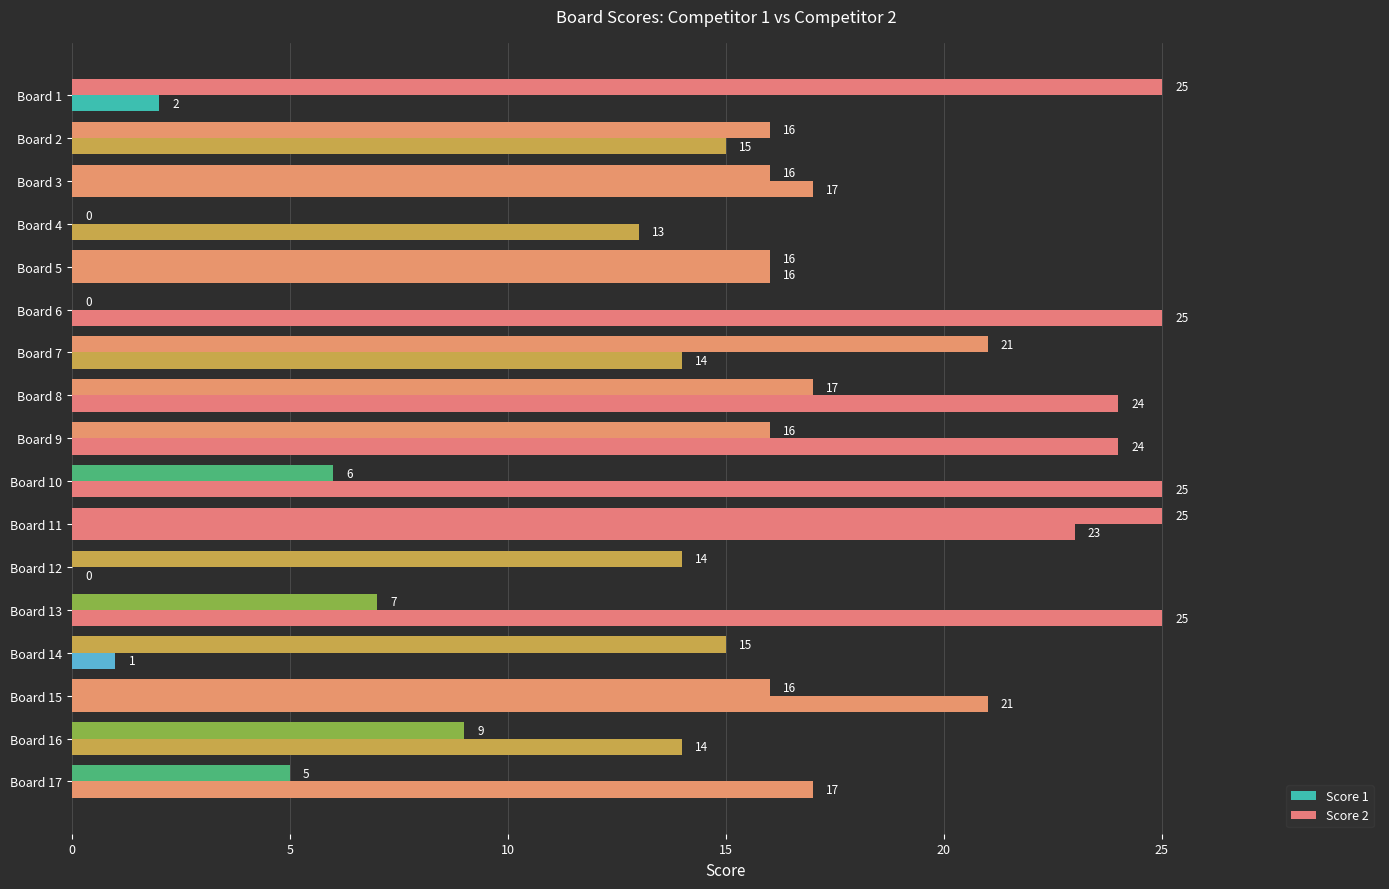

How many positive values does the Score 2 series have?

15